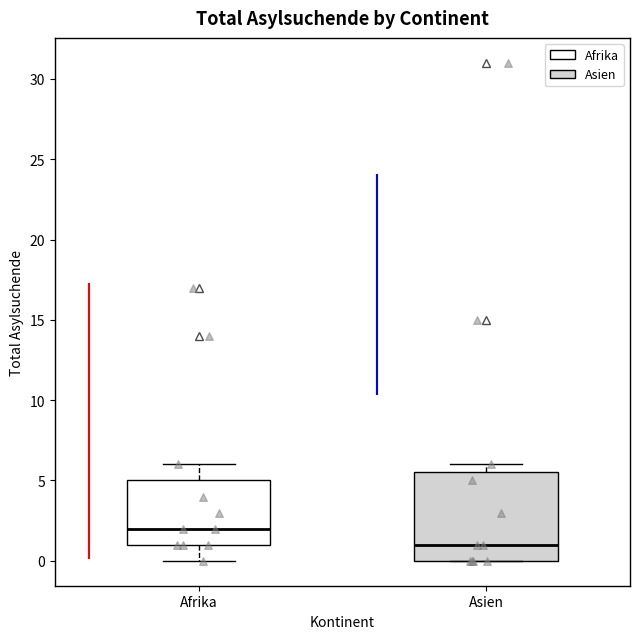

Reading left to right, transcribe this box plot: for each box, give where its median line is, the range the box spans, and where its two whiskers end, as read against the y-axis. The values are not printed on the chart, so give them approximately, as read against the axis.

Afrika: median 2.0, box 1.0 to 5.0, whiskers 0.0 to 6.0
Asien: median 1.0, box 0.0 to 5.5, whiskers 0.0 to 6.0